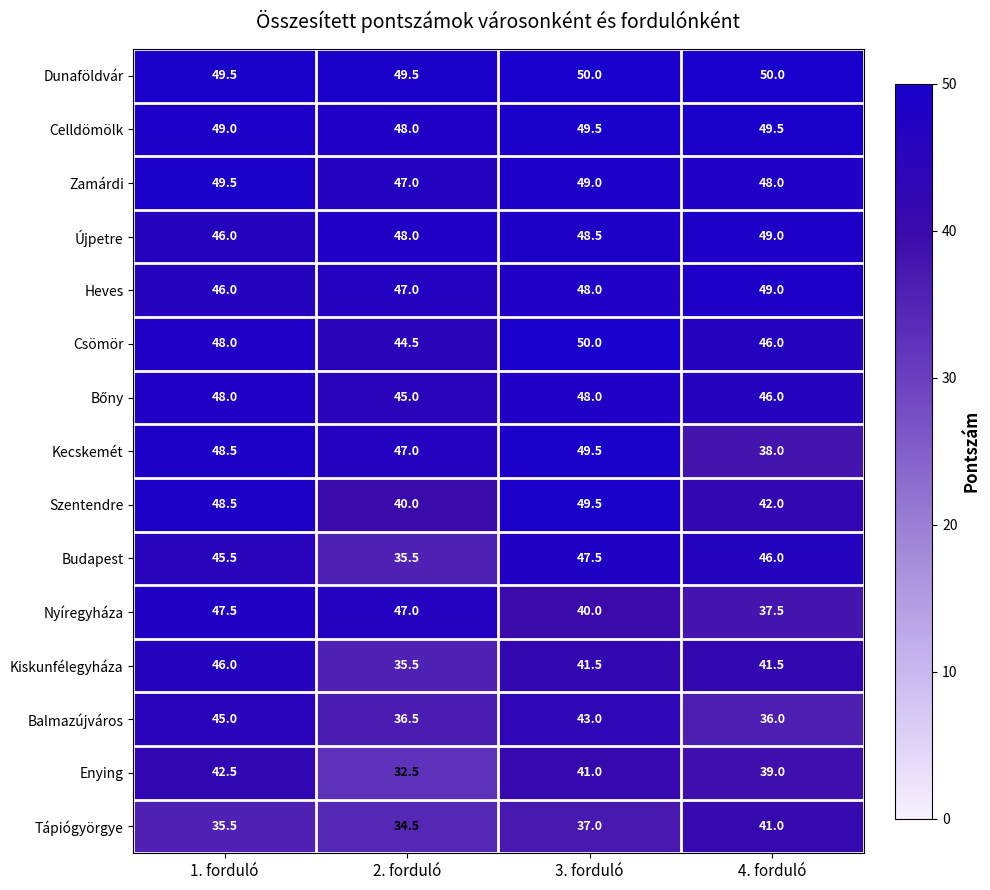

Which series has the largest range (max minus min)?

Budapest